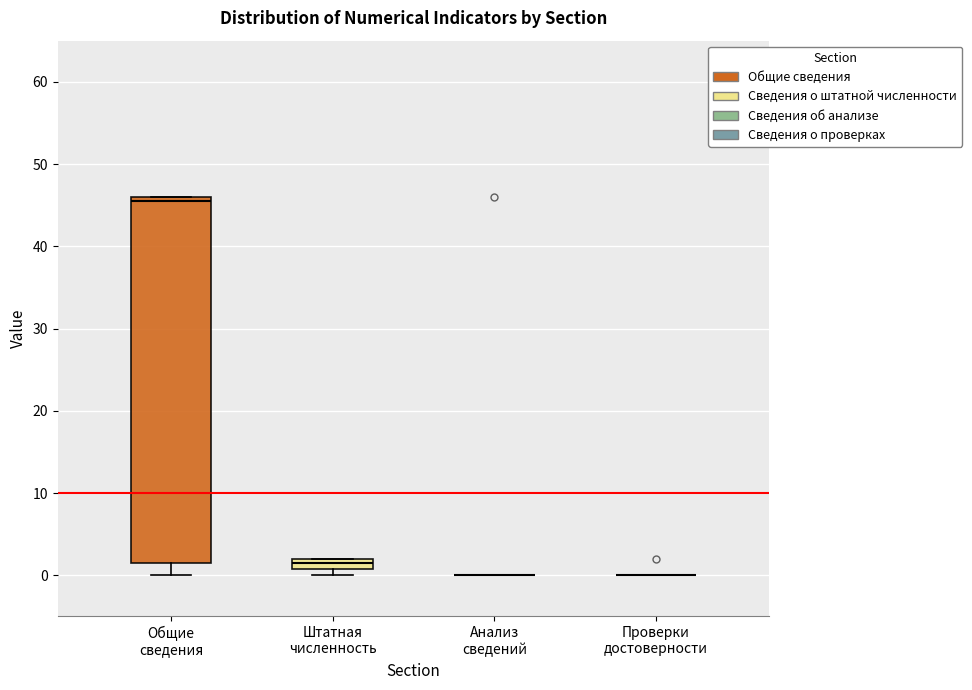

Where is the upper edge of the box for Штатная численность on the y-axis? The values are not printed on the chart, so give them approximately, as read against the axis.

2